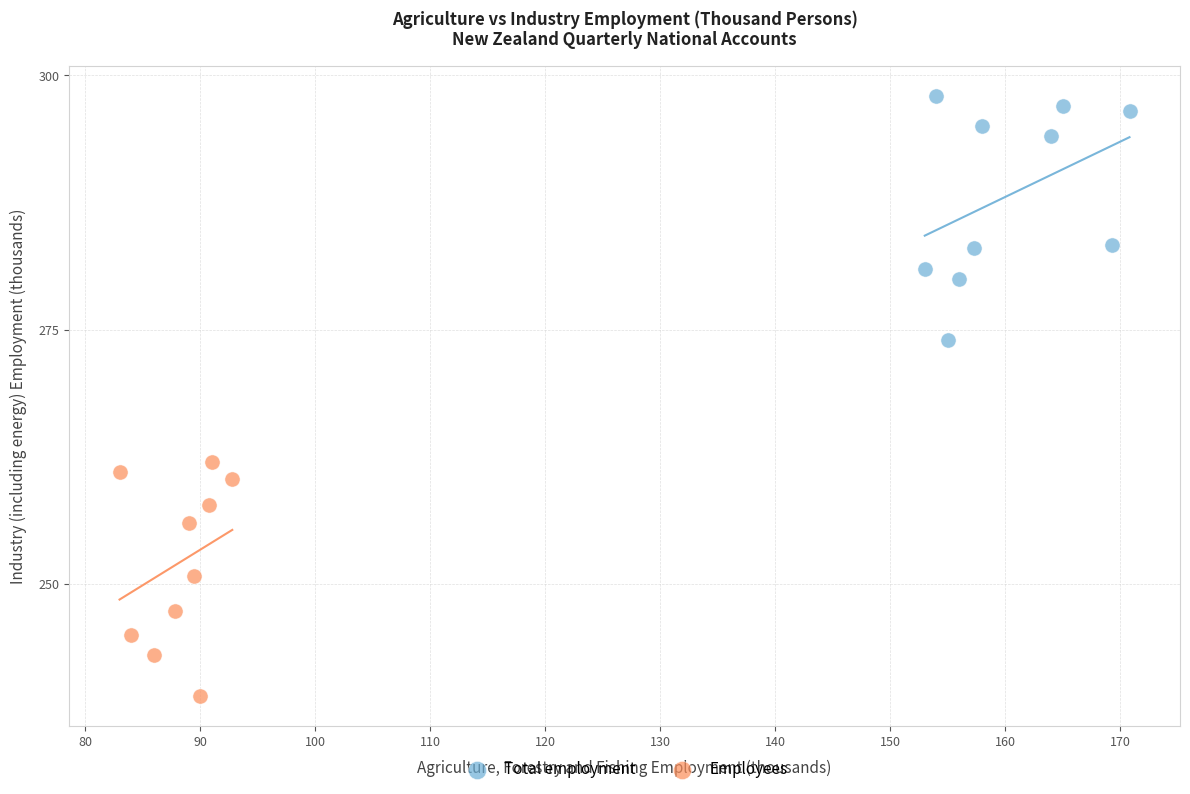

Which series contains the lowest Y value?

Employees